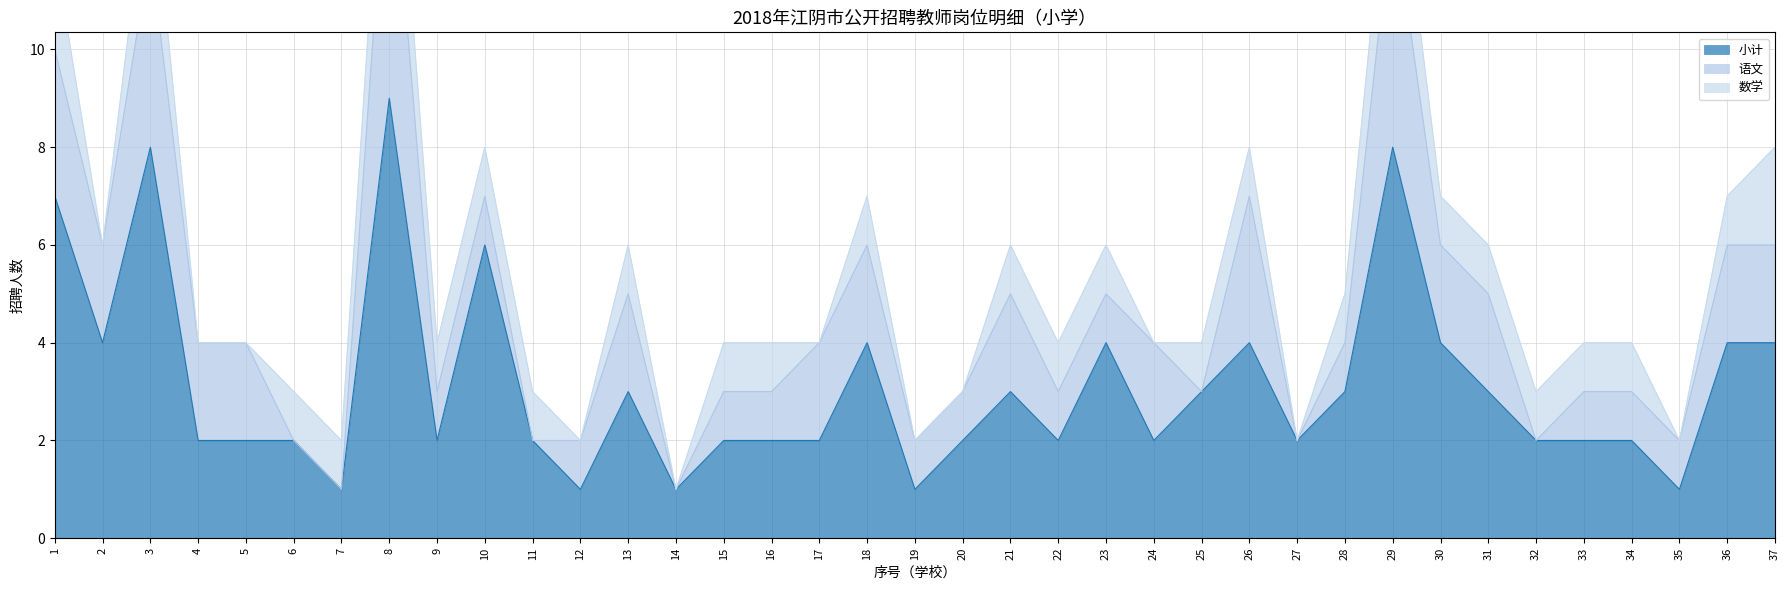

Between 3 and 14, which is larger?

3